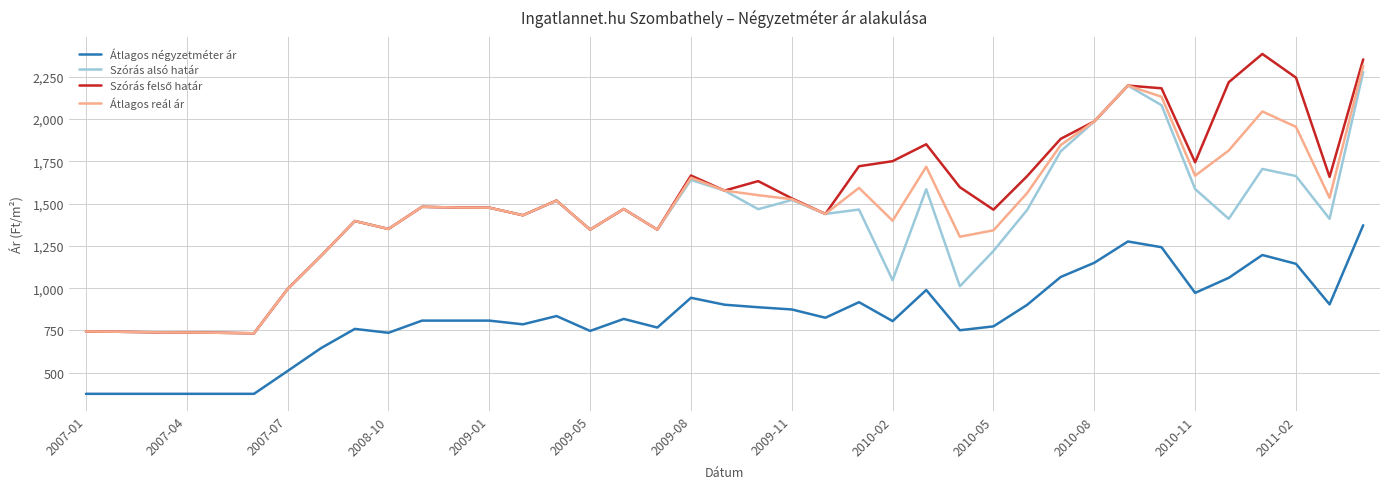

What is the maximum value for Átlagos reál ár?

2315